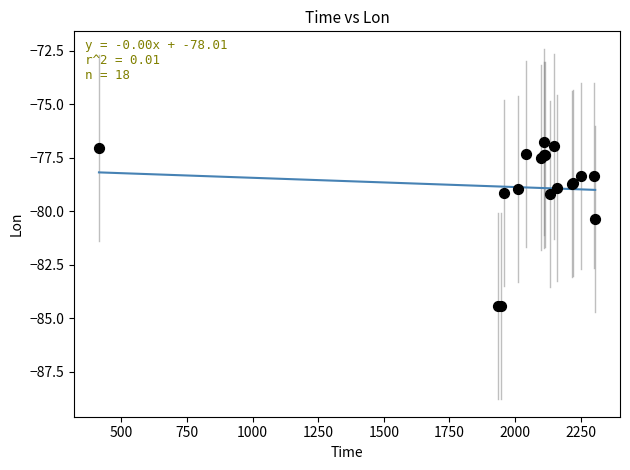

What Y value in the scatter plot is closest to -80?

-80.4